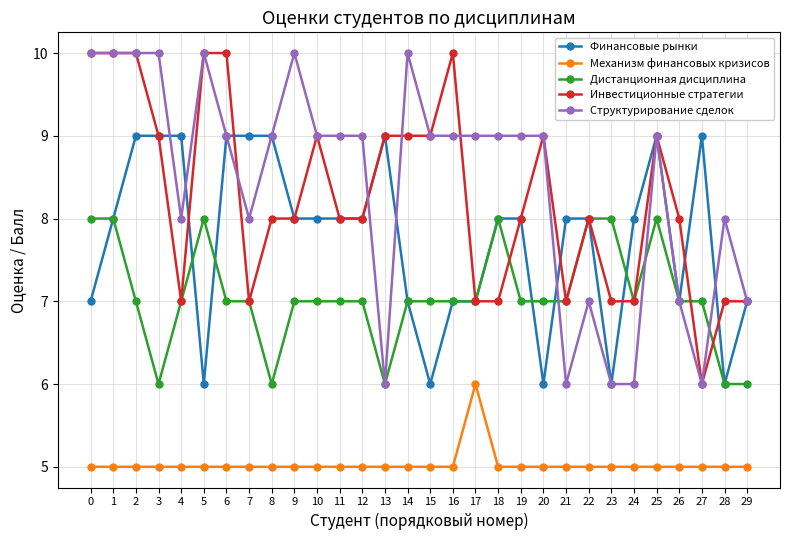

True or false: Механизм финансовых кризисов and Структурирование сделок cross at least once.

False